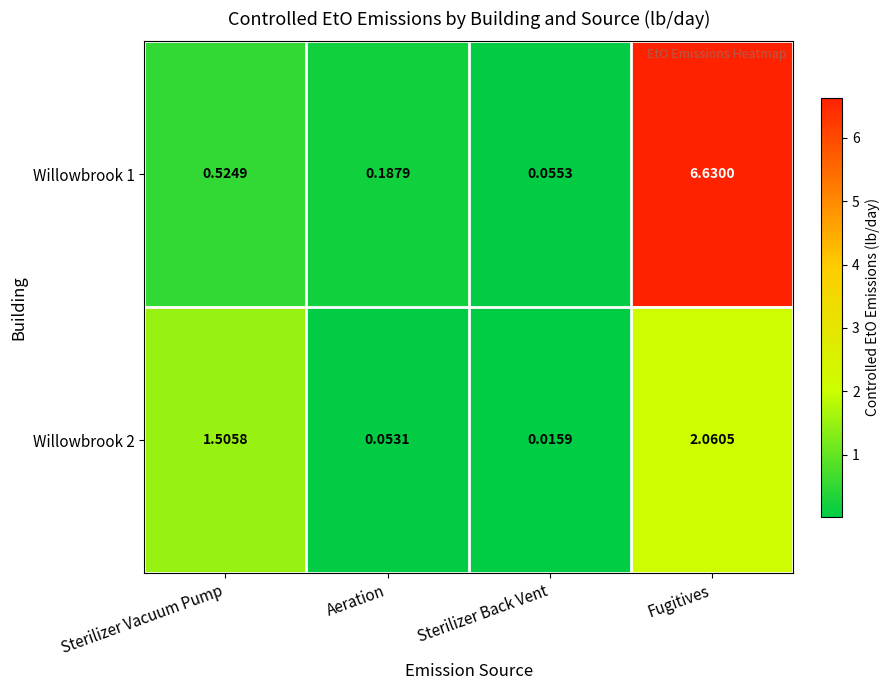

At which category is the sum across all series the highest?

Fugitives